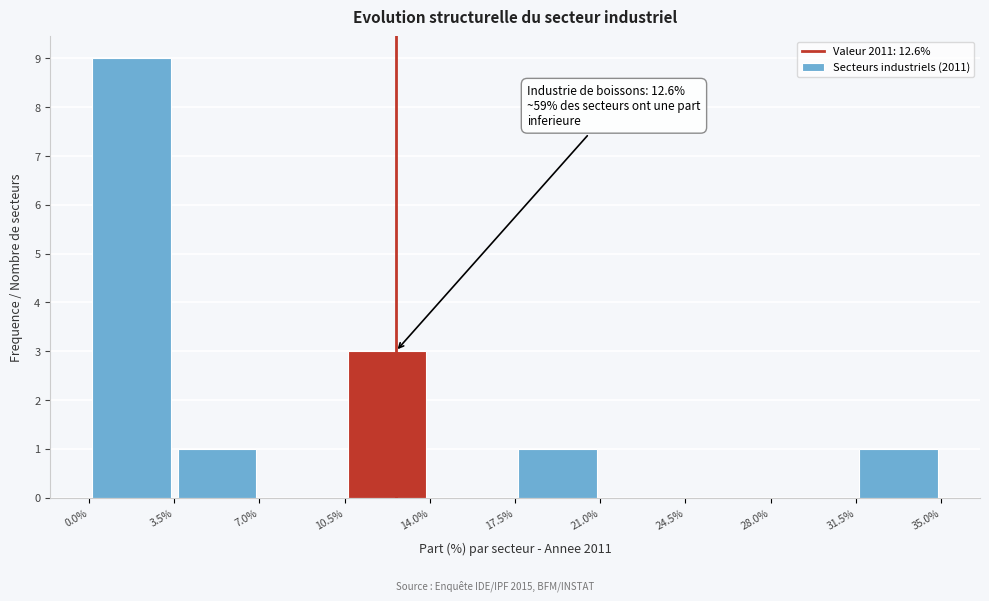

Over which range of the x-axis is the bar tallest?

0.0% to 3.5%